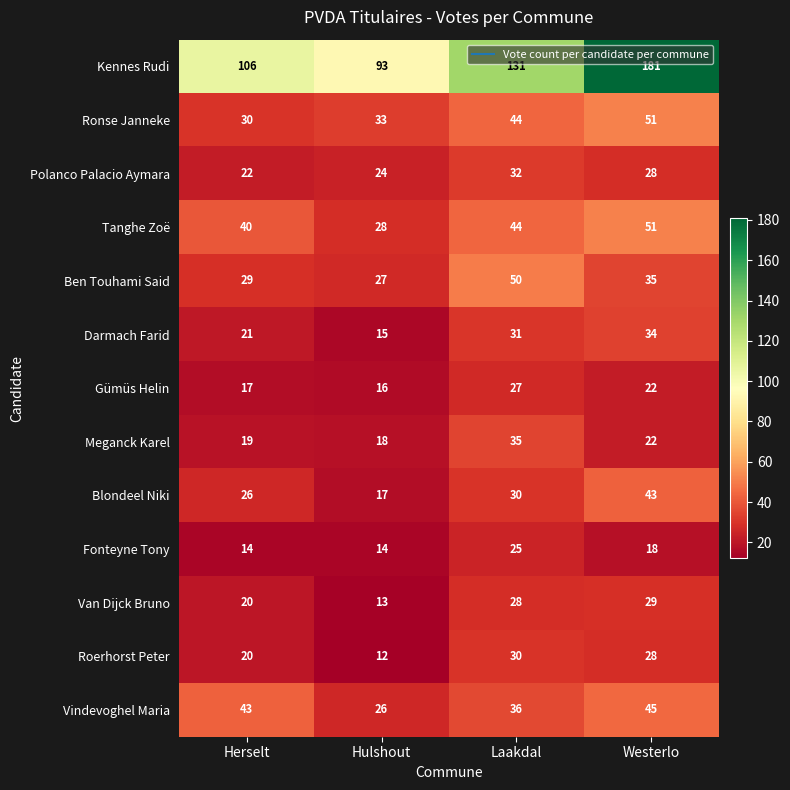

At how many categories does at least one series exceed 115?

2